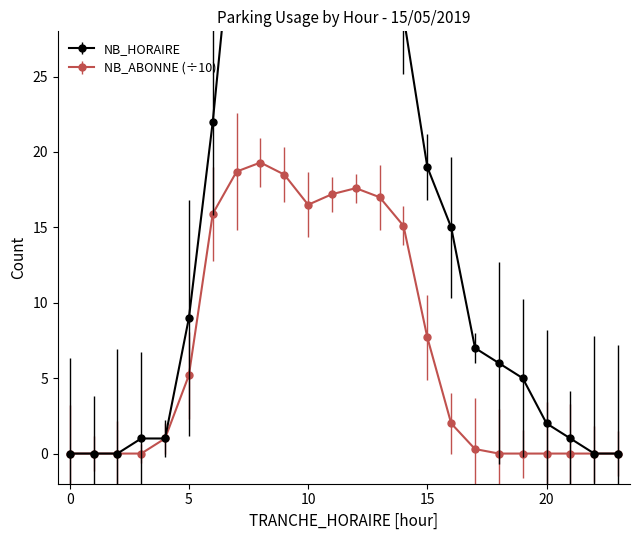

How many values in the NB_ABONNE series exceed 2?

11